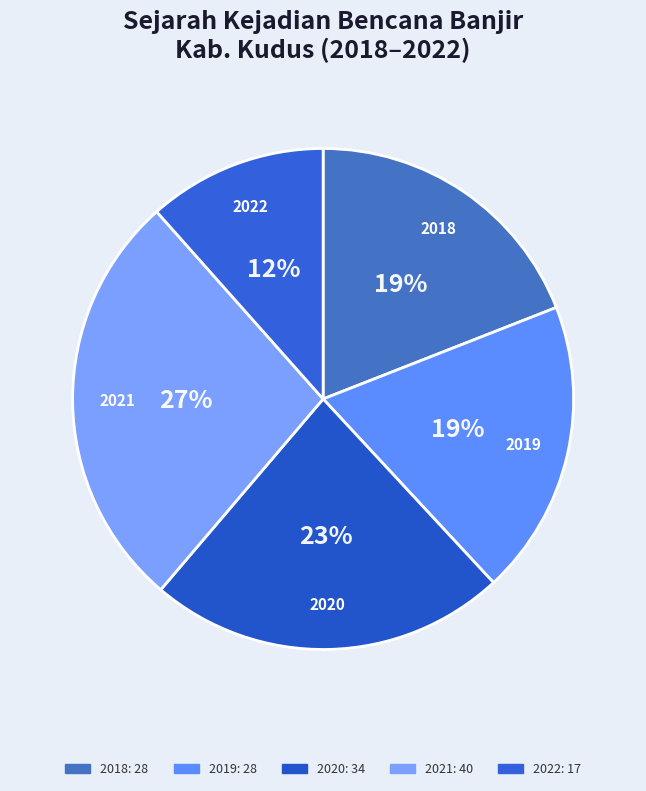

Is 2019 the majority of the pie?

No